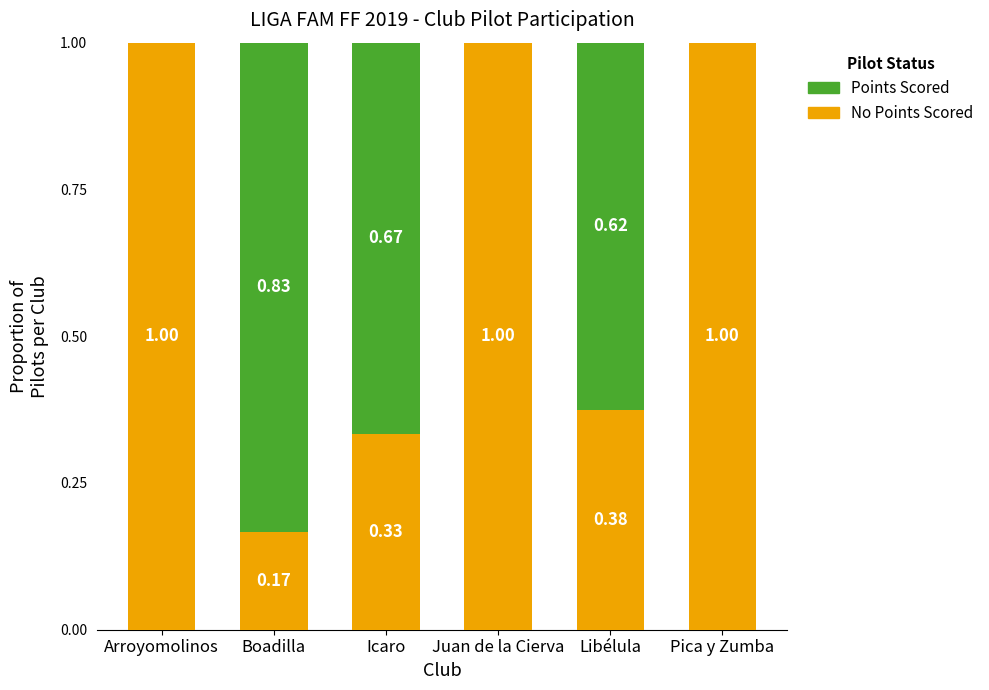

What is the total value across all series at Boadilla?

1.0